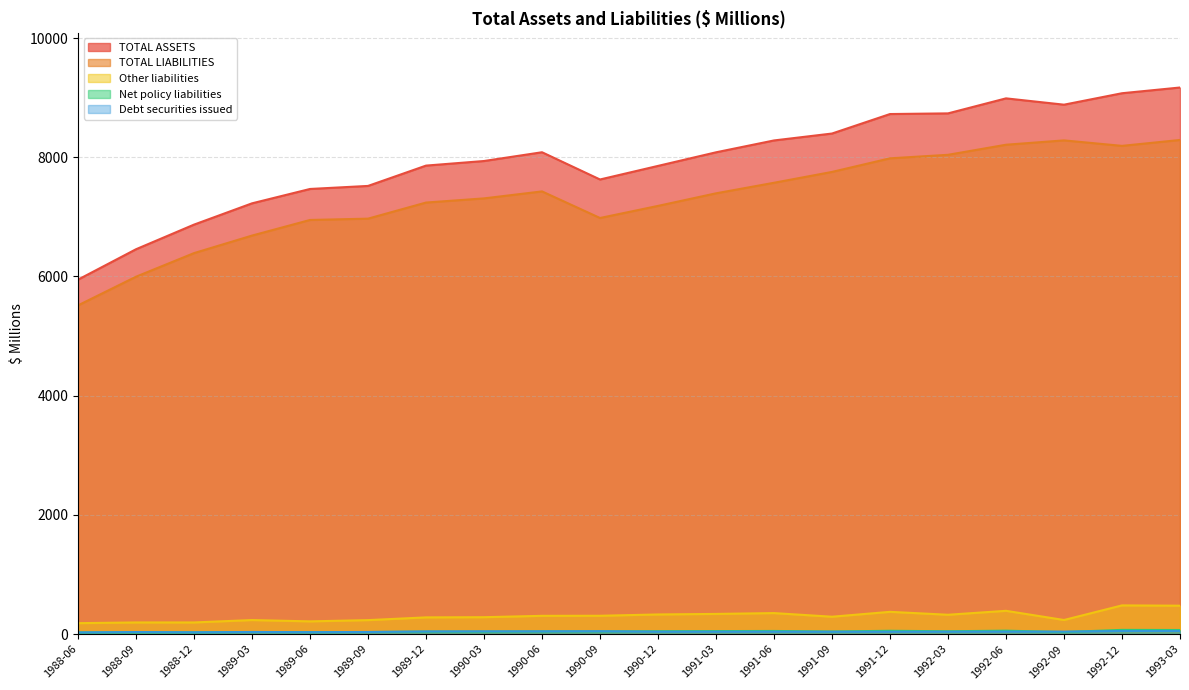

Reading left to right, list all the values displayed in this chart.

TOTAL ASSETS: 5947	6457	6870	7227	7468	7519	7860	7937	8084	7627	7855	8083	8282	8398	8725	8736	8988	8882	9074	9170
TOTAL LIABILITIES: 5515	5996	6392	6686	6948	6970	7240	7310	7427	6981	7184	7395	7572	7754	7982	8041	8210	8283	8191	8290
Net policy liabilities: 27	29	29	35	32	35	42	42	46	46	49	51	53	44	56	48	58	35	71	69
Debt securities issued: 29	35	31	36	33	36	45	47	47	49	41	41	41	40	40	41	42	42	53	53
Other liabilities: 184	196	196	236	214	235	281	284	307	308	330	339	353	292	374	325	391	237	482	477